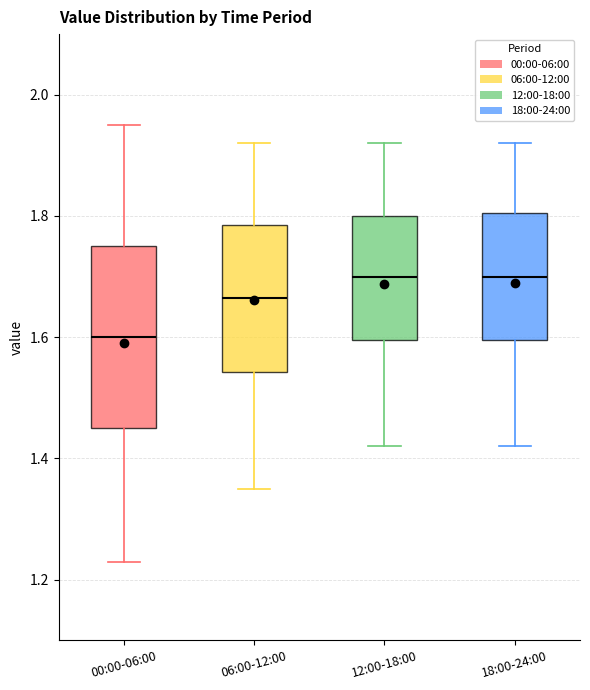

Reading left to right, transcribe this box plot: for each box, give where its median line is, the range the box spans, and where its two whiskers end, as read against the y-axis. The values are not printed on the chart, so give them approximately, as read against the axis.

00:00-06:00: median 1.60, box 1.46 to 1.76, whiskers 1.24 to 1.96
06:00-12:00: median 1.66, box 1.54 to 1.78, whiskers 1.36 to 1.92
12:00-18:00: median 1.70, box 1.60 to 1.80, whiskers 1.42 to 1.92
18:00-24:00: median 1.70, box 1.60 to 1.80, whiskers 1.42 to 1.92